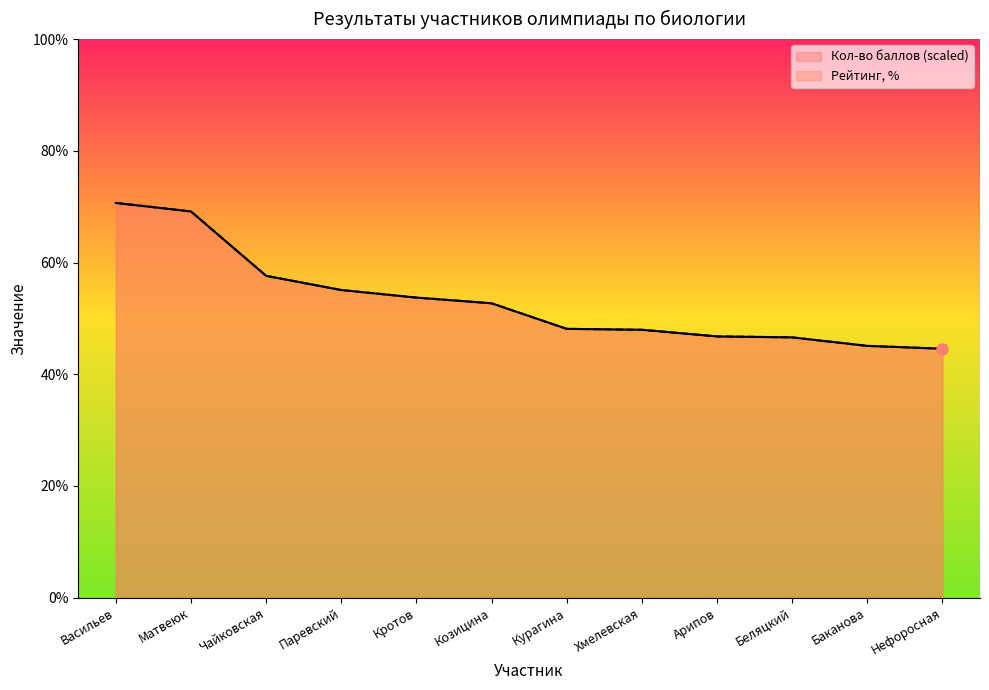

How many categories are shown in the chart?

12